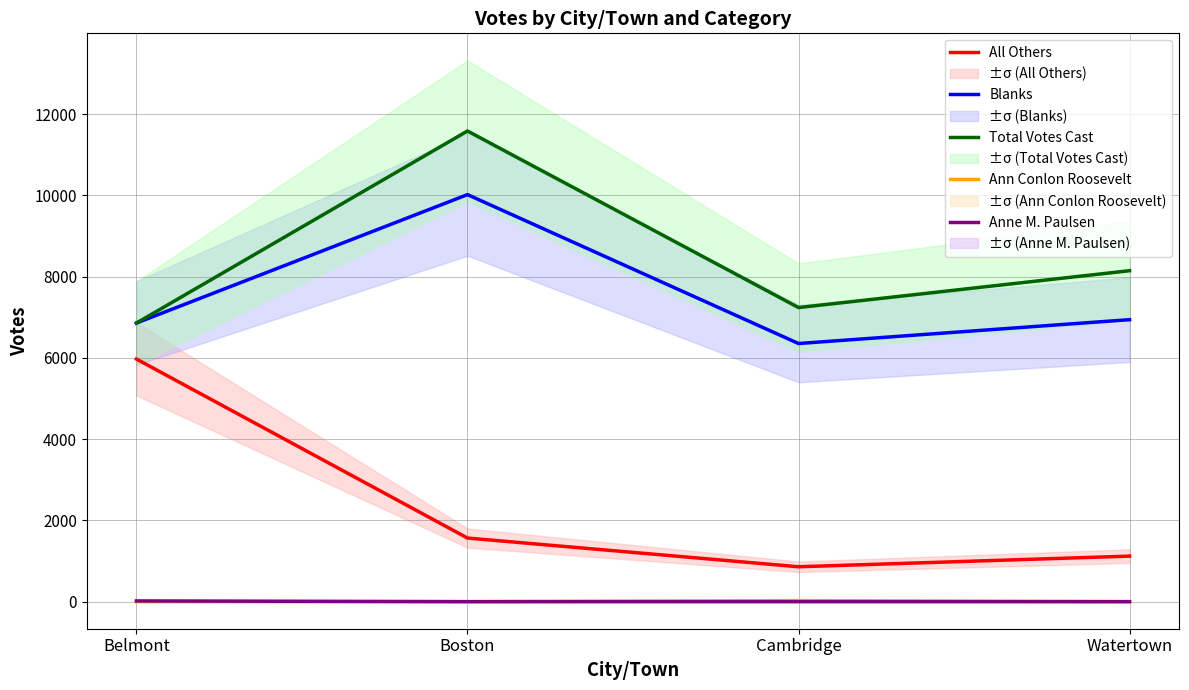

List the labels in order of Blanks value, largest first.

Boston, Watertown, Belmont, Cambridge